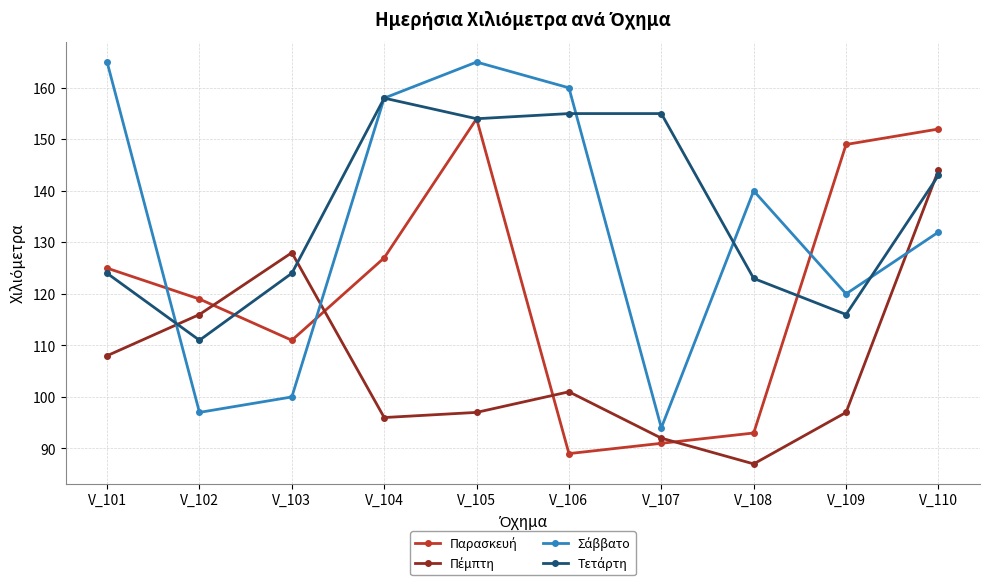

What is the spread (max minus min) of values at V_110?

20